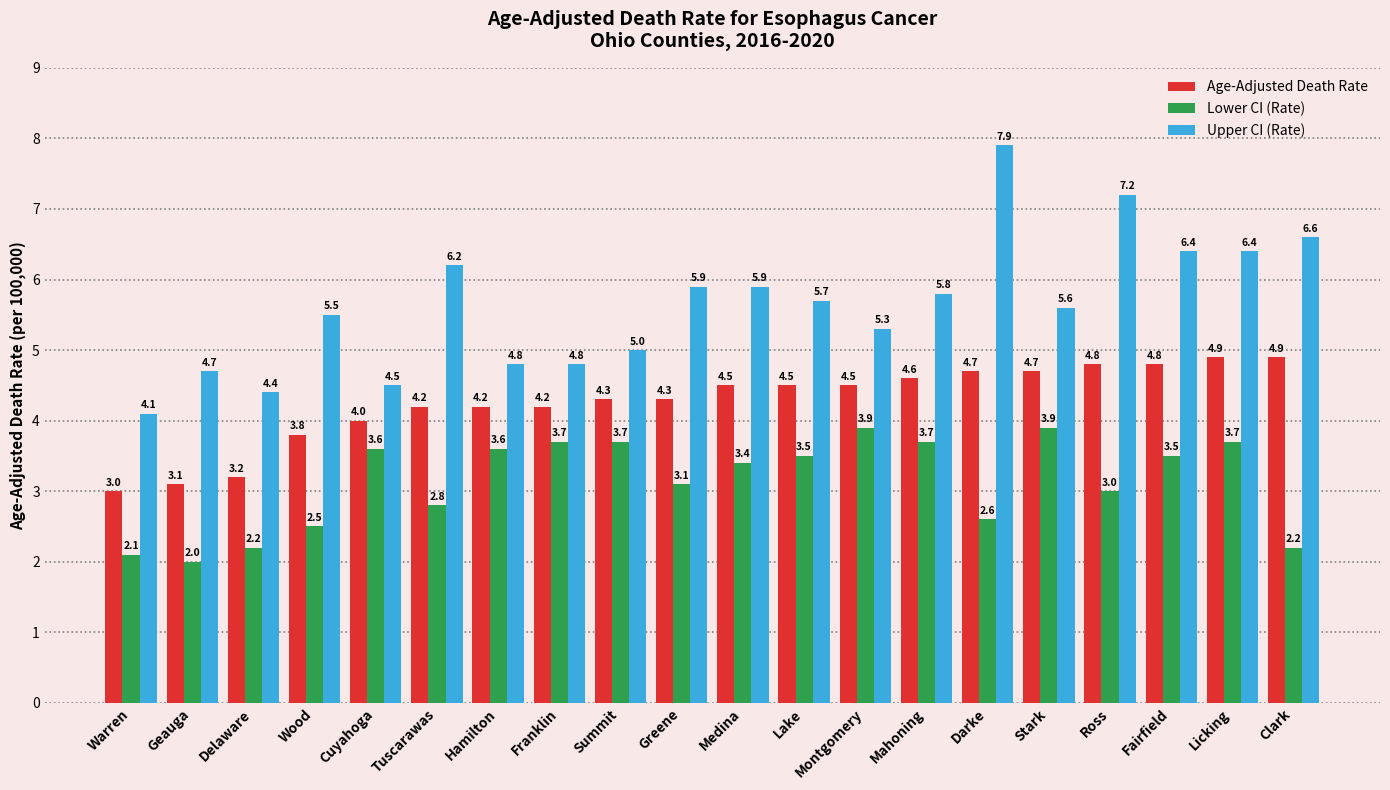

What is the difference between the maximum and minimum values in the Age-Adjusted Death Rate series?

1.9